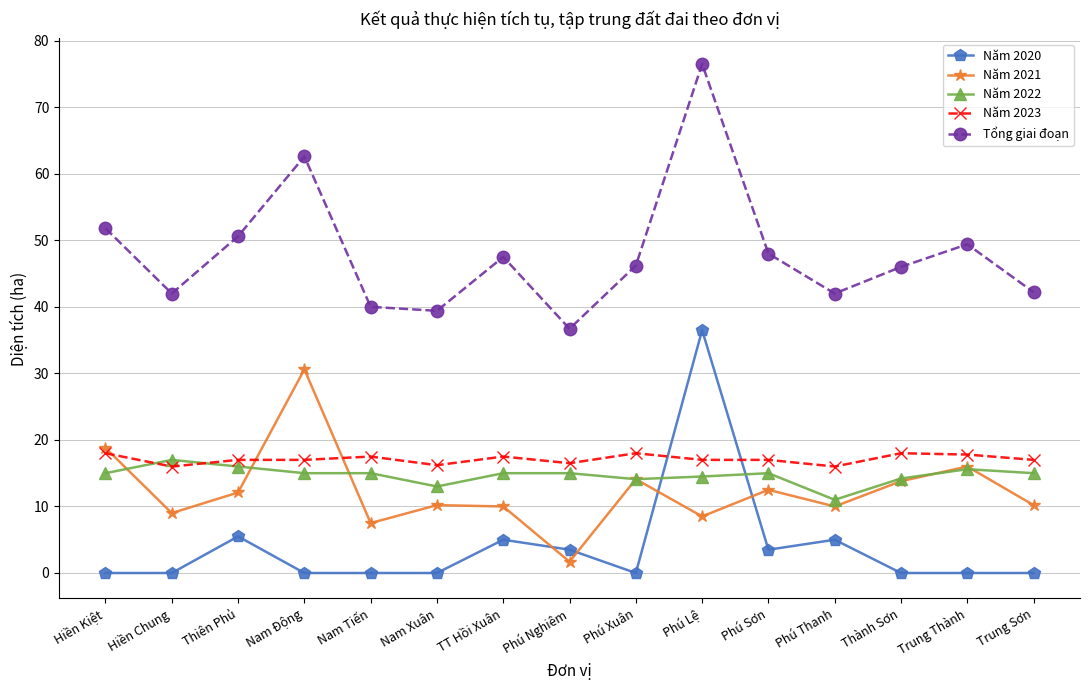

True or false: Năm 2020 has a value of 24.1 at Hiền Chung.

False